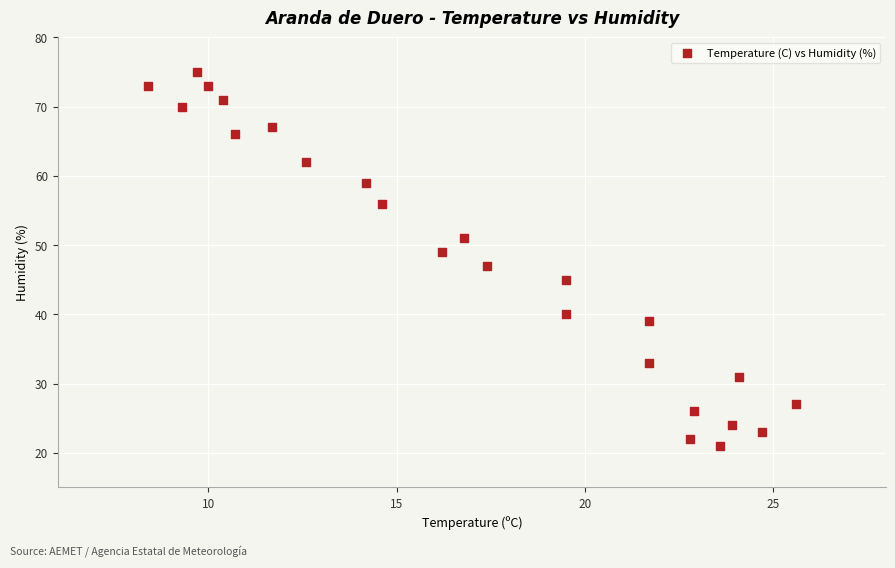

What is the range of Y values (max minus min)?

54